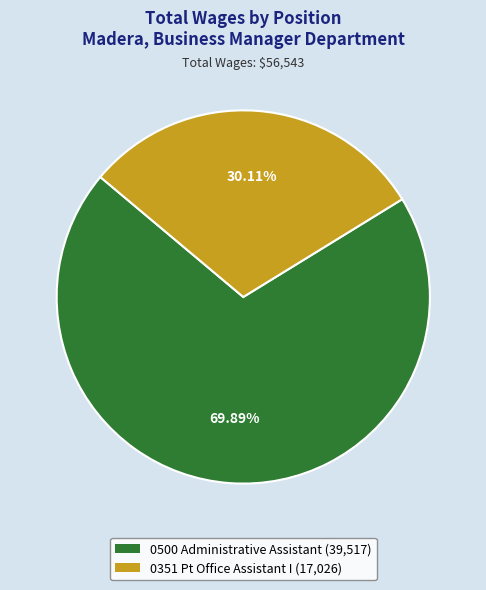

Combined, do 0500 Administrative Assistant and 0351 Pt Office Assistant I account for over 50%?

Yes